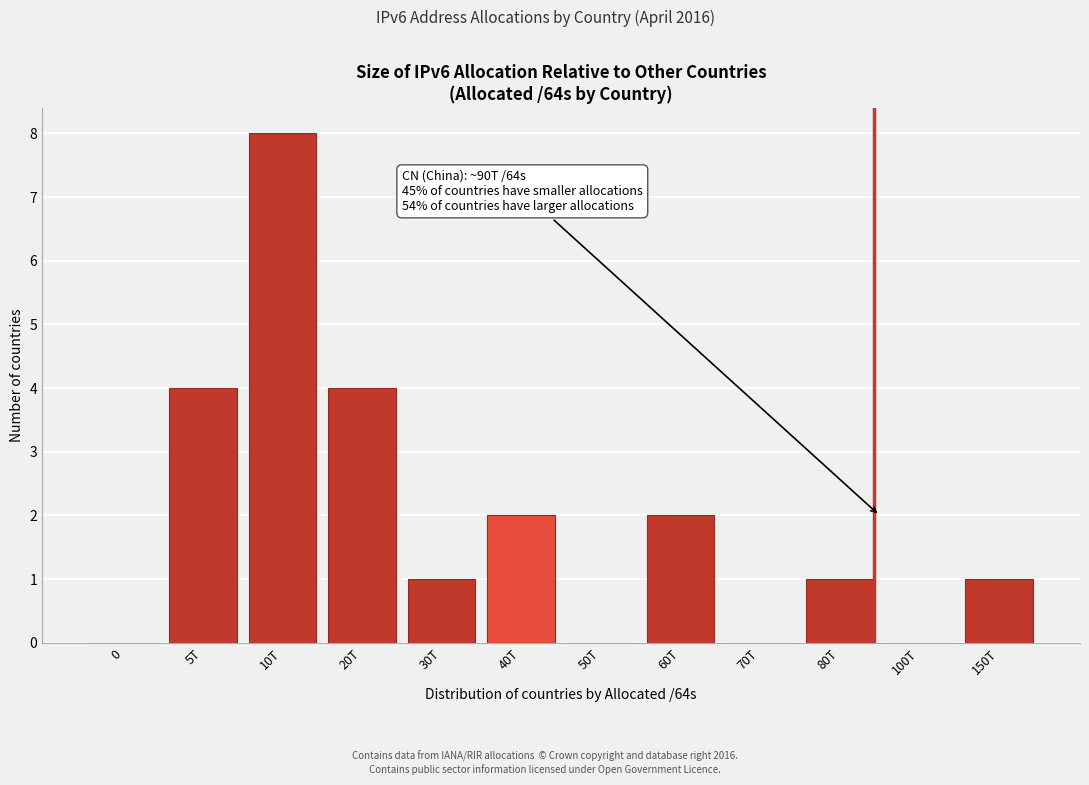

Reading right to left, list all the values displayed in this chart.

150T=1	100T=0	80T=1	70T=0	60T=2	50T=0	40T=2	30T=1	20T=4	10T=8	5T=4	0=0